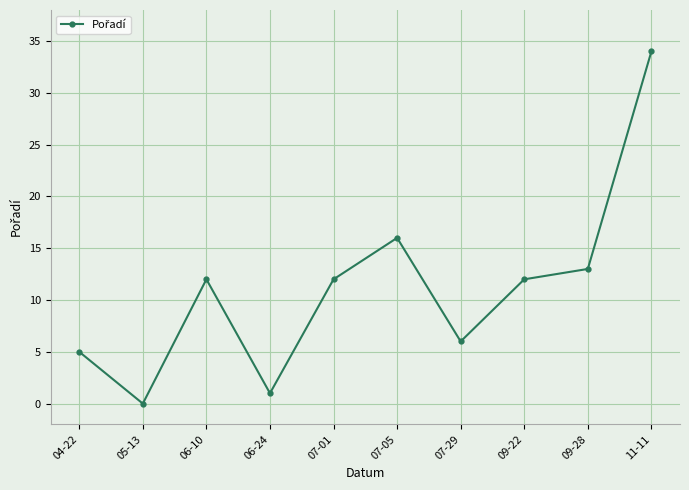

What position from the left is 05-13?

2